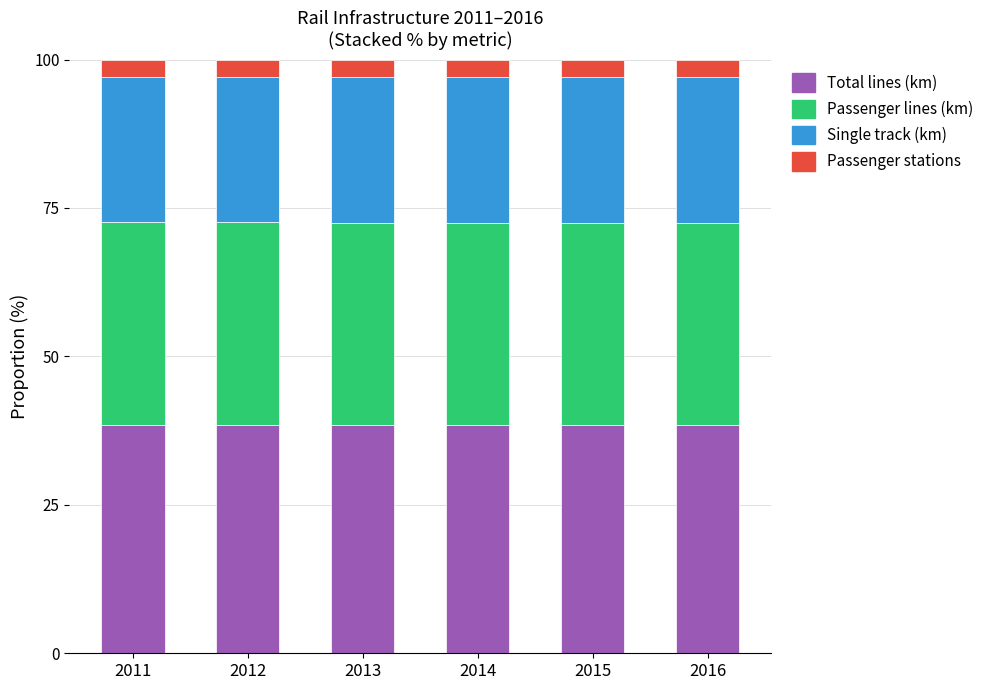

What is the total value across all series at 2012?

100.0